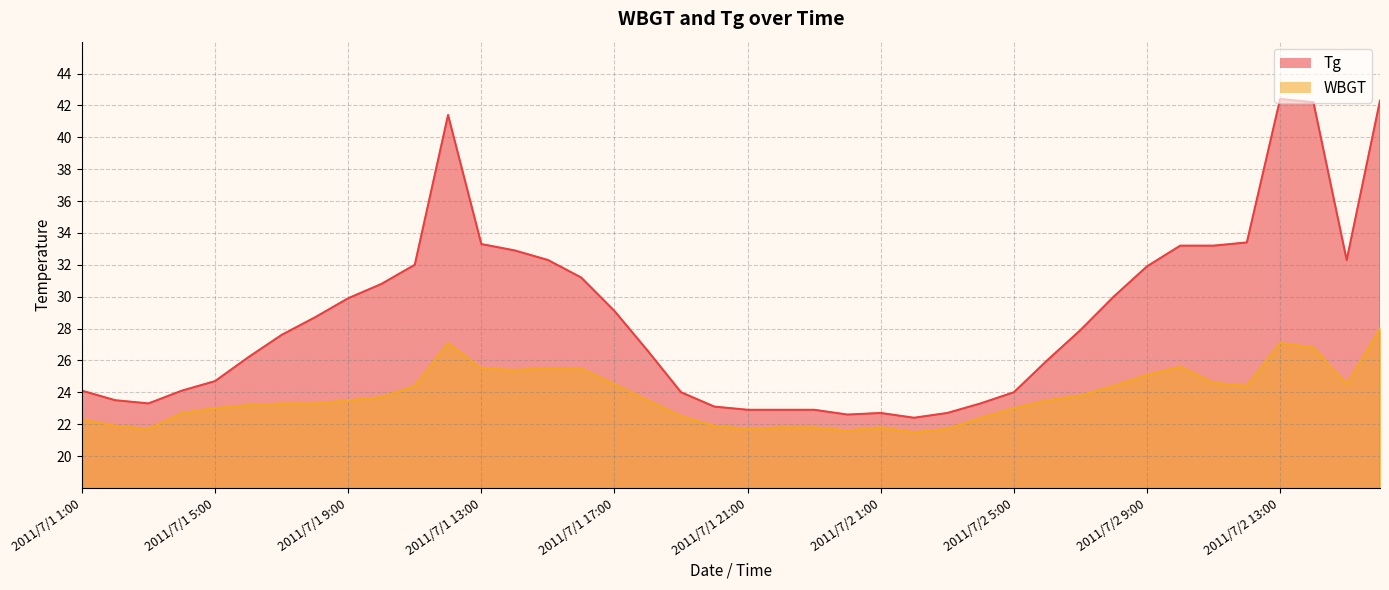

Reading right to left, list all the values displayed in this chart.

Tg: 2011/7/2 16:00=42.3	2011/7/2 15:00=32.3	2011/7/2 14:00=42.2	2011/7/2 13:00=42.4	2011/7/2 12:00=33.4	2011/7/2 11:00=33.2	2011/7/2 10:00=33.2	2011/7/2 9:00=31.9	2011/7/2 8:00=30.0	2011/7/2 7:00=27.9	2011/7/2 6:00=26.0	2011/7/2 5:00=24.0	2011/7/2 4:00=23.3	2011/7/2 3:00=22.7	2011/7/2 2:00=22.4	2011/7/2 1:00=22.7	2011/7/1 24:00=22.6	2011/7/1 23:00=22.9	2011/7/1 22:00=22.9	2011/7/1 21:00=22.9	2011/7/1 20:00=23.1	2011/7/1 19:00=24.0	2011/7/1 18:00=26.6	2011/7/1 17:00=29.1	2011/7/1 16:00=31.2	2011/7/1 15:00=32.3	2011/7/1 14:00=32.9	2011/7/1 13:00=33.3	2011/7/1 12:00=41.4	2011/7/1 11:00=32.0	2011/7/1 10:00=30.8	2011/7/1 9:00=29.9	2011/7/1 8:00=28.7	2011/7/1 7:00=27.6	2011/7/1 6:00=26.2	2011/7/1 5:00=24.7	2011/7/1 4:00=24.1	2011/7/1 3:00=23.3	2011/7/1 2:00=23.5	2011/7/1 1:00=24.1
WBGT: 2011/7/2 16:00=28.0	2011/7/2 15:00=24.5	2011/7/2 14:00=26.8	2011/7/2 13:00=27.1	2011/7/2 12:00=24.4	2011/7/2 11:00=24.6	2011/7/2 10:00=25.6	2011/7/2 9:00=25.1	2011/7/2 8:00=24.4	2011/7/2 7:00=23.8	2011/7/2 6:00=23.5	2011/7/2 5:00=23.0	2011/7/2 4:00=22.4	2011/7/2 3:00=21.7	2011/7/2 2:00=21.5	2011/7/2 1:00=21.8	2011/7/1 24:00=21.6	2011/7/1 23:00=21.8	2011/7/1 22:00=21.8	2011/7/1 21:00=21.7	2011/7/1 20:00=21.9	2011/7/1 19:00=22.5	2011/7/1 18:00=23.5	2011/7/1 17:00=24.5	2011/7/1 16:00=25.5	2011/7/1 15:00=25.5	2011/7/1 14:00=25.4	2011/7/1 13:00=25.5	2011/7/1 12:00=27.1	2011/7/1 11:00=24.4	2011/7/1 10:00=23.7	2011/7/1 9:00=23.5	2011/7/1 8:00=23.3	2011/7/1 7:00=23.3	2011/7/1 6:00=23.2	2011/7/1 5:00=23.0	2011/7/1 4:00=22.7	2011/7/1 3:00=21.7	2011/7/1 2:00=21.9	2011/7/1 1:00=22.3